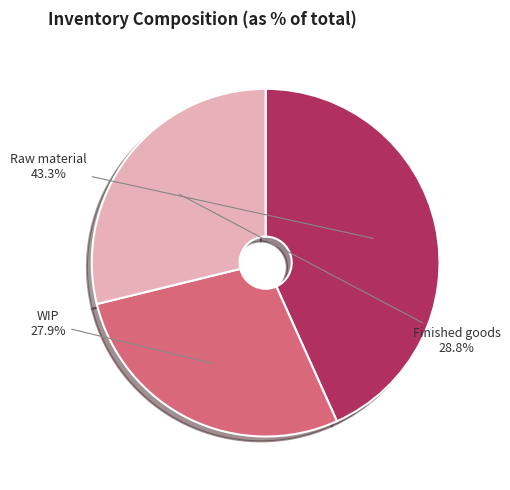

What is the smallest slice in the pie chart?

WIP